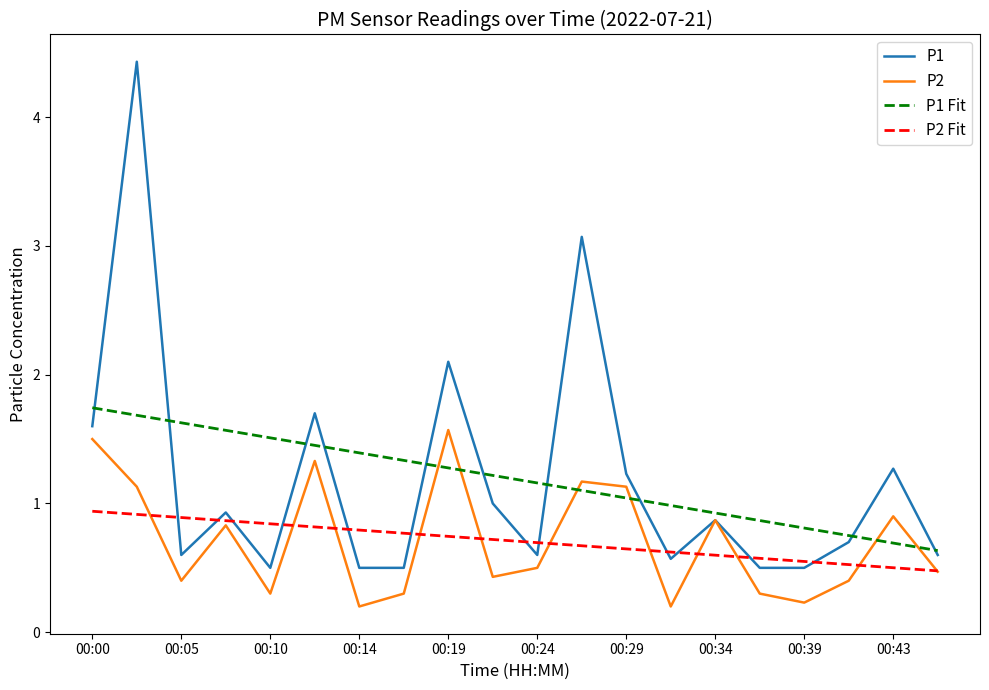

How many lines are shown in the chart?

4